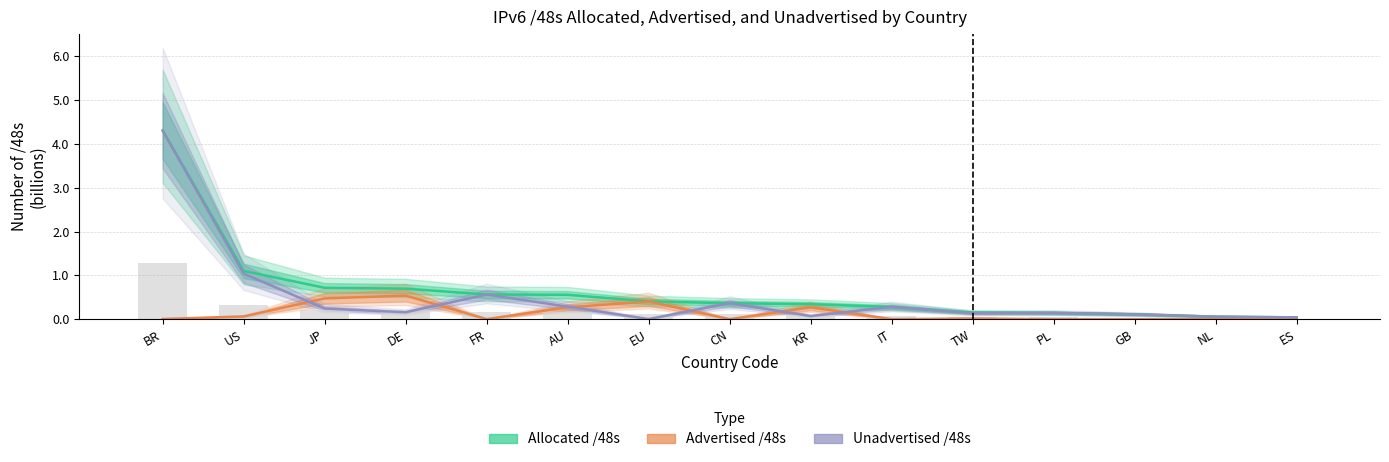

Does the chart contain stacked bars?

No